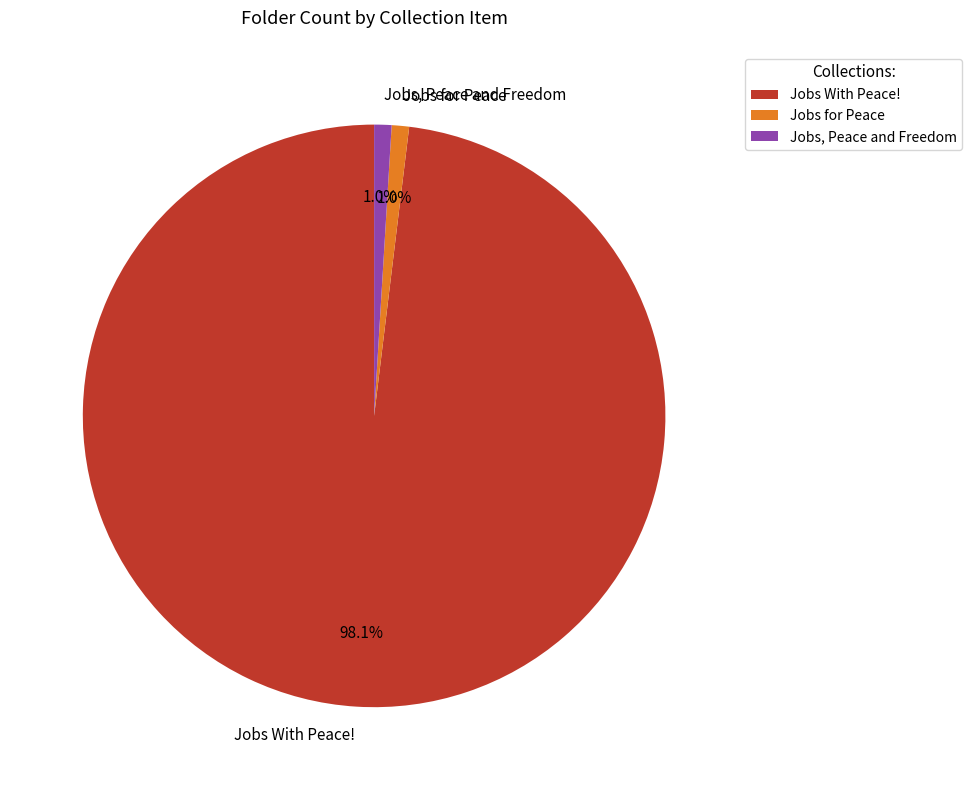

Which category has the biggest portion of the pie?

Jobs With Peace!